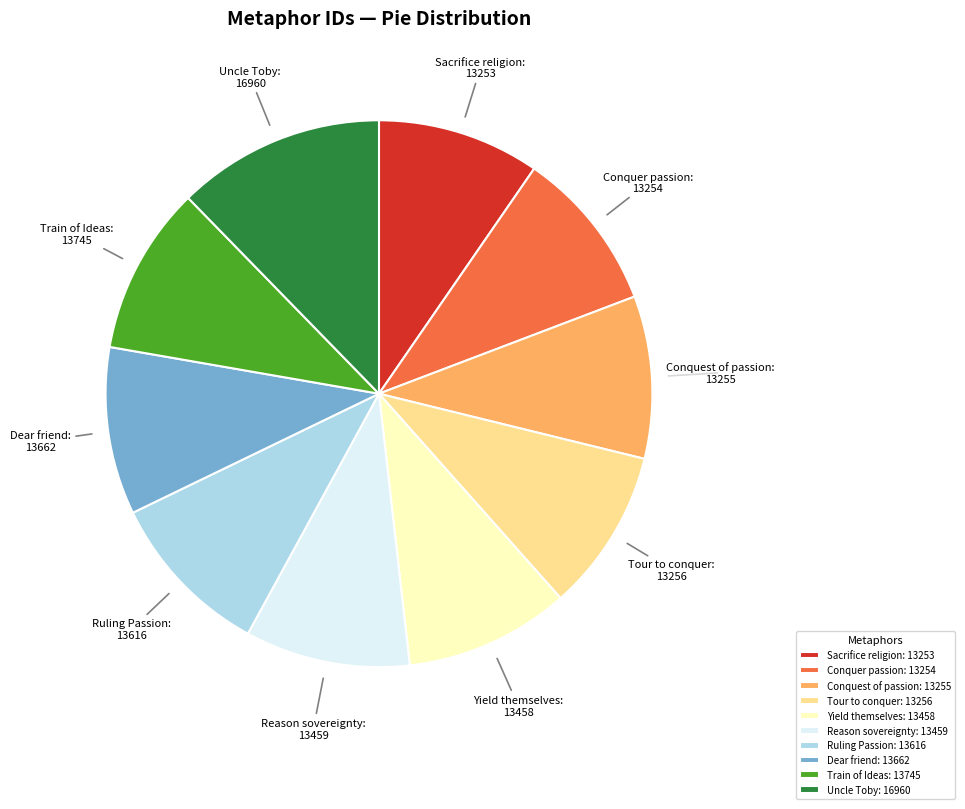

Between Yield themselves and Uncle Toby, which is larger?

Uncle Toby